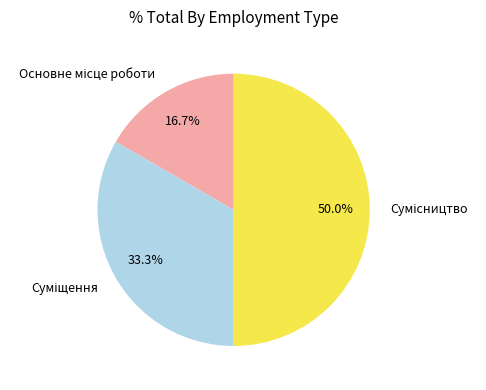

To the nearest percent, what is the average slice percentage?

33%